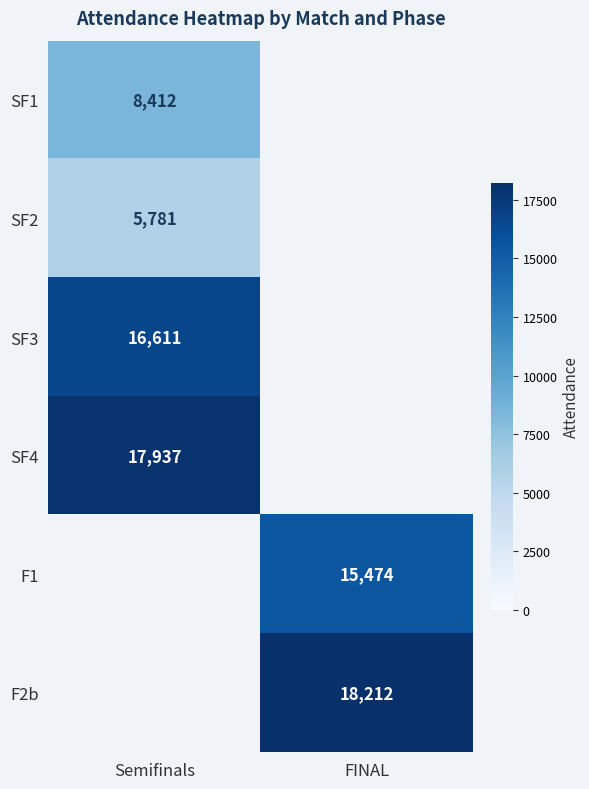

Is the value of F2b at FINAL greater than the value of SF1 at Semifinals?

Yes